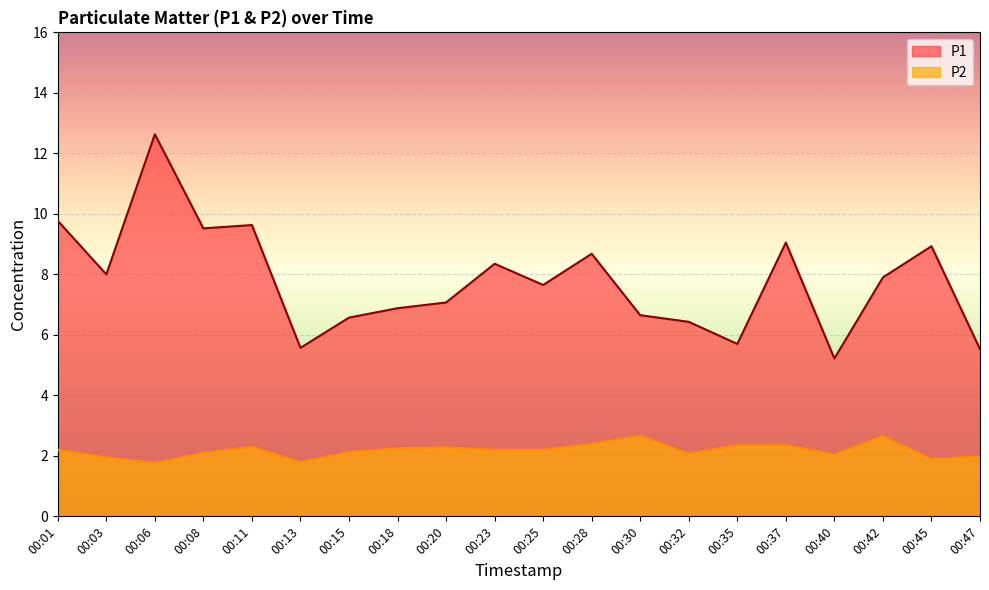

What are all the series names shown in the legend?

P1, P2